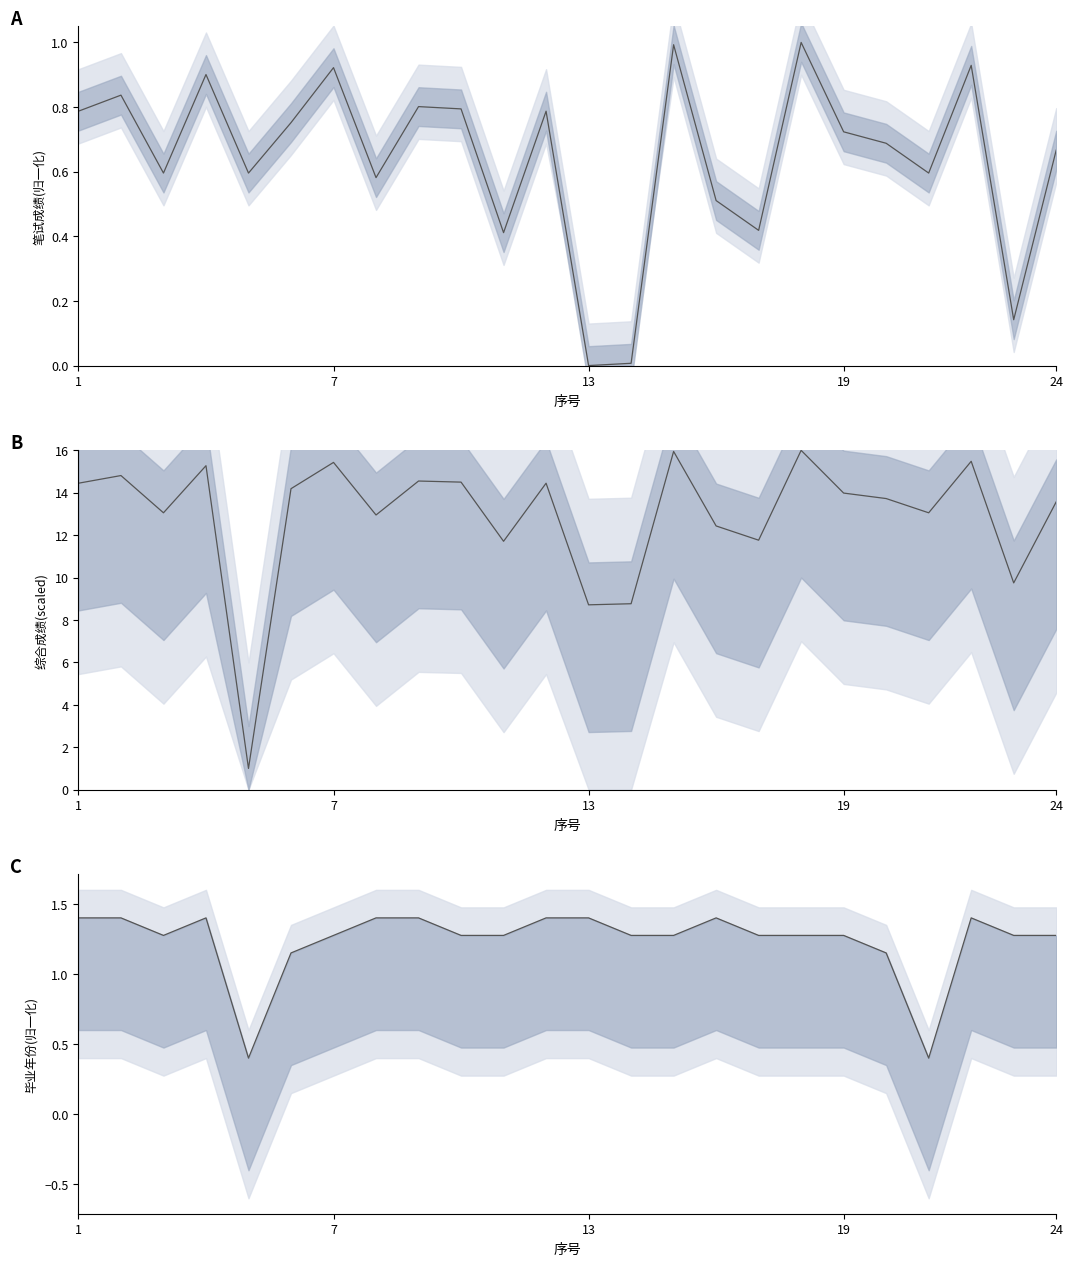

List the series in order of their peak value, lowest first.

笔试成绩, 毕业年份, 综合成绩